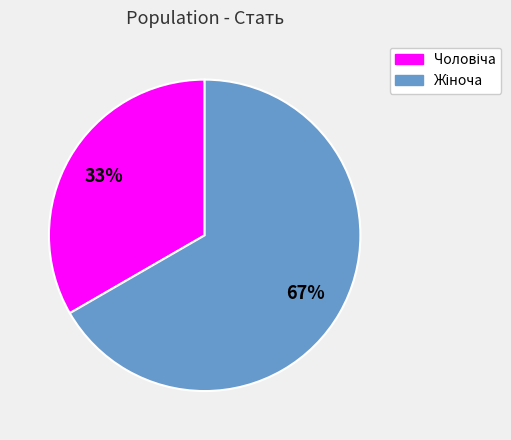

To the nearest percent, what is the average slice percentage?

50%